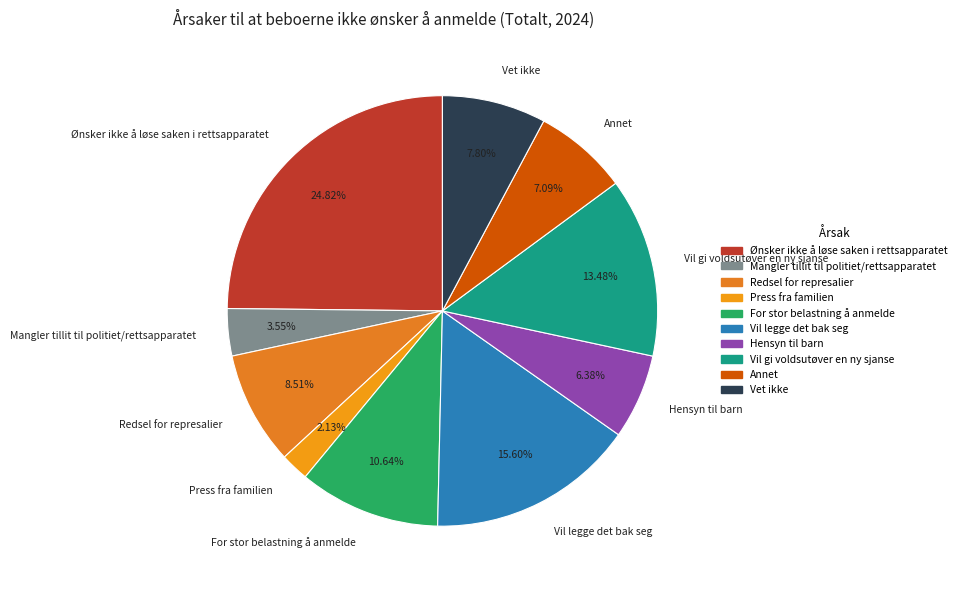

Which slice is the smallest?

Press fra familien